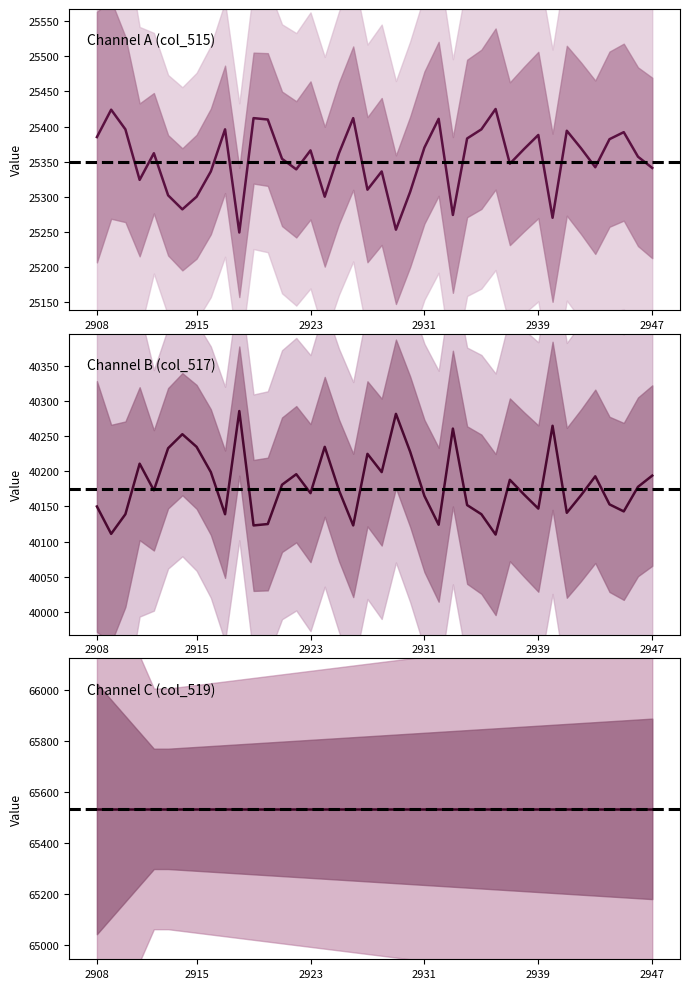

At which category does col_515 reach its first local peak?

2909